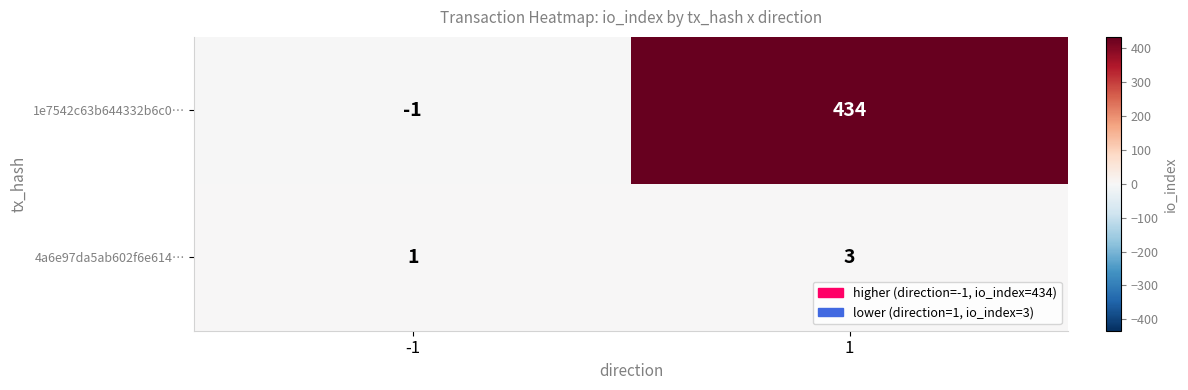

Which series has the largest range (max minus min)?

1e7542c63b644332b6c0…